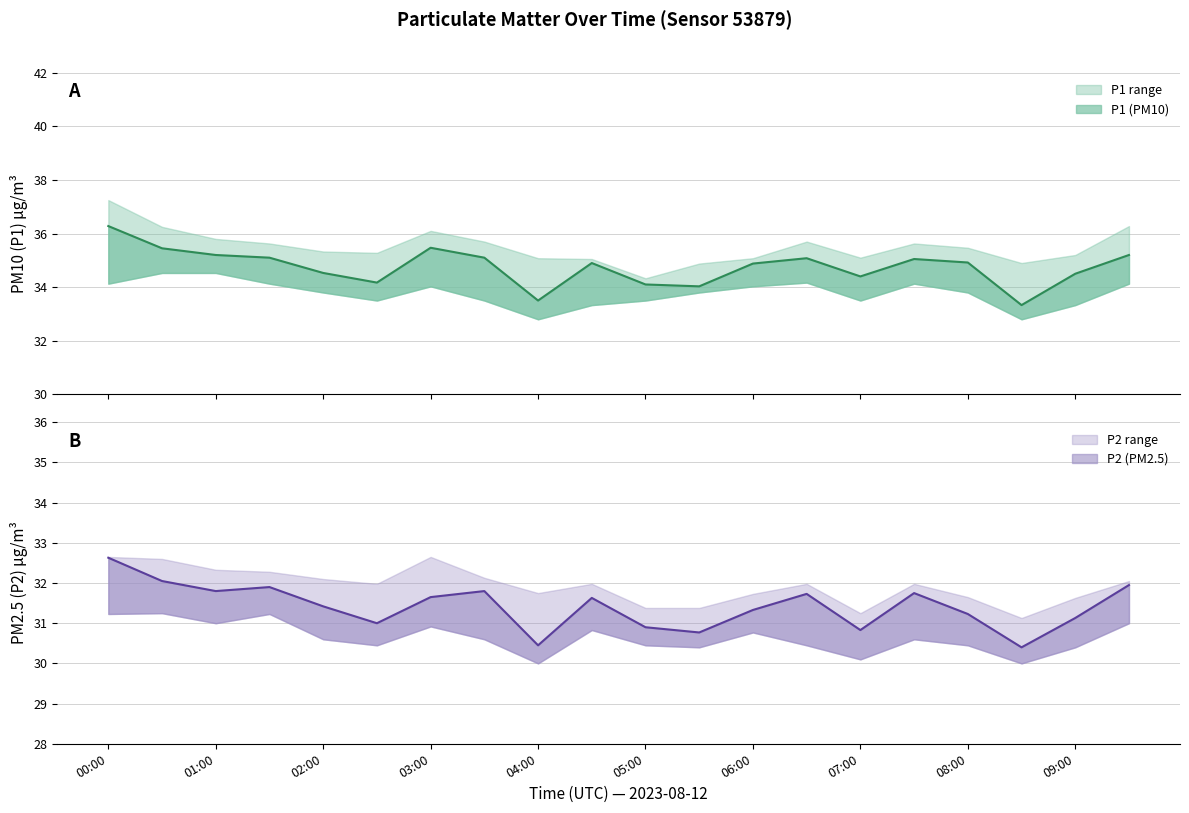

At which category does P1 reach its first local valley?

02:30